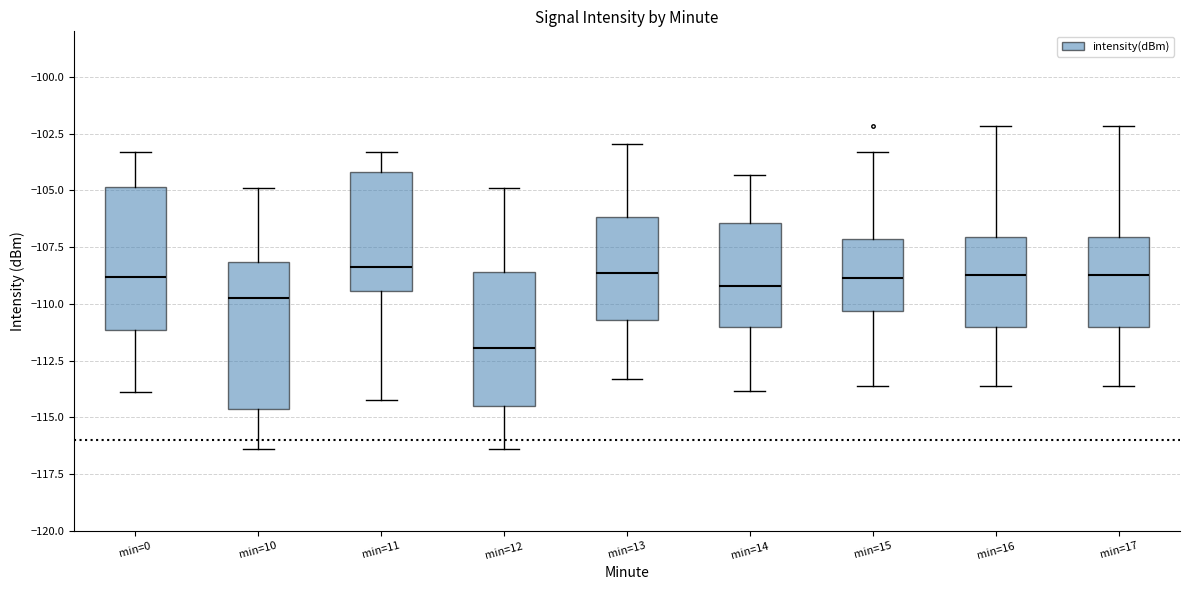

Reading left to right, transcribe this box plot: for each box, give where its median line is, the range the box spans, and where its two whiskers end, as read against the y-axis. The values are not printed on the chart, so give them approximately, as read against the axis.

min=0: median -109.0, box -111.0 to -105.0, whiskers -114.0 to -103.5
min=10: median -109.5, box -114.5 to -108.0, whiskers -116.5 to -105.0
min=11: median -108.5, box -109.5 to -104.0, whiskers -114.0 to -103.5
min=12: median -112.0, box -114.5 to -108.5, whiskers -116.5 to -105.0
min=13: median -108.5, box -110.5 to -106.0, whiskers -113.5 to -103.0
min=14: median -109.0, box -111.0 to -106.5, whiskers -114.0 to -104.5
min=15: median -109.0, box -110.5 to -107.0, whiskers -113.5 to -103.5
min=16: median -108.5, box -111.0 to -107.0, whiskers -113.5 to -102.0
min=17: median -108.5, box -111.0 to -107.0, whiskers -113.5 to -102.0